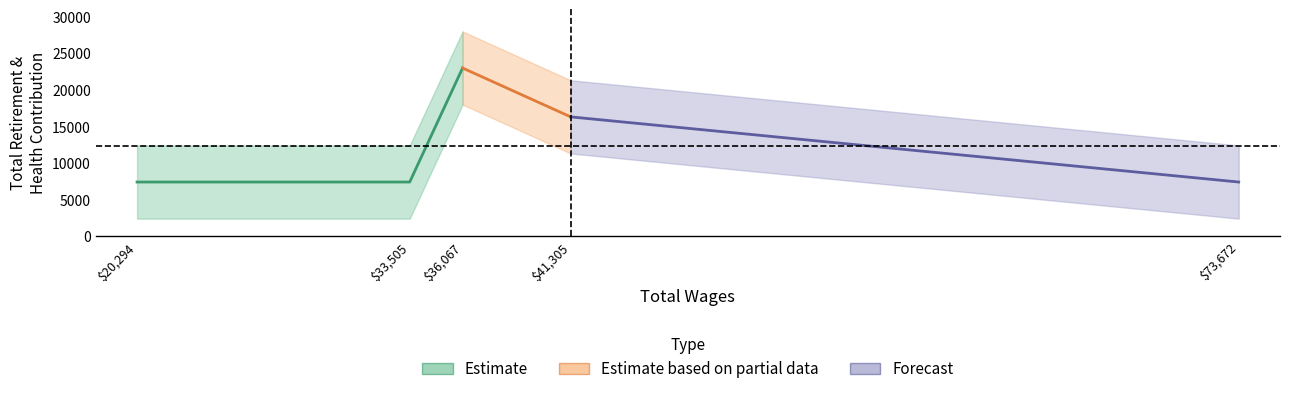

What is the smallest value displayed?

7416